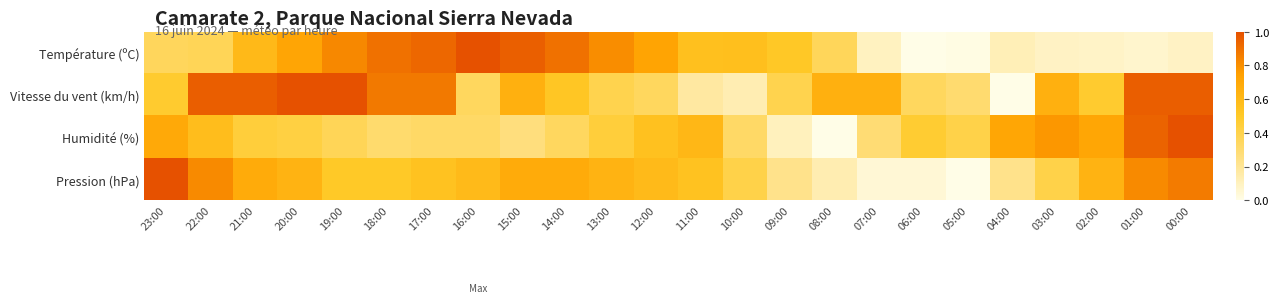

At how many categories does at least one series exceed 0?

24